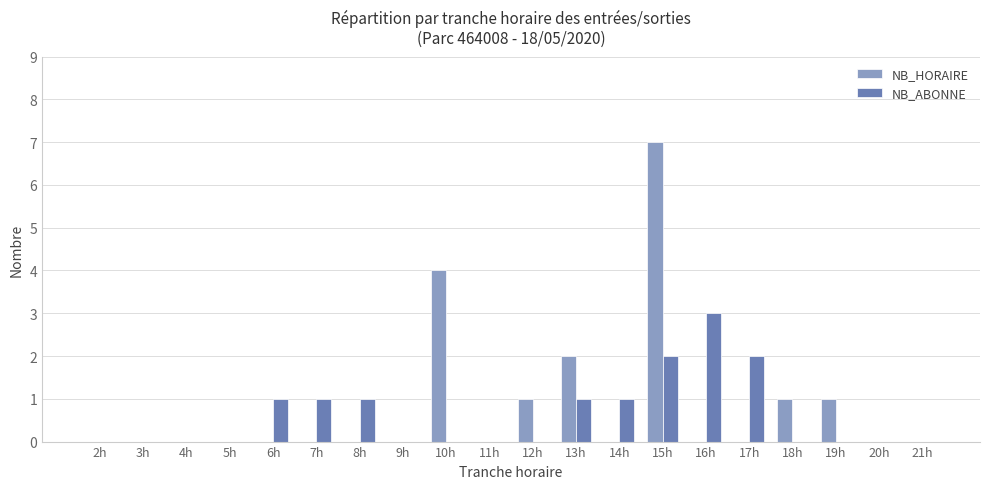

Is the value of NB_HORAIRE at 18h greater than the value of NB_ABONNE at 9h?

Yes